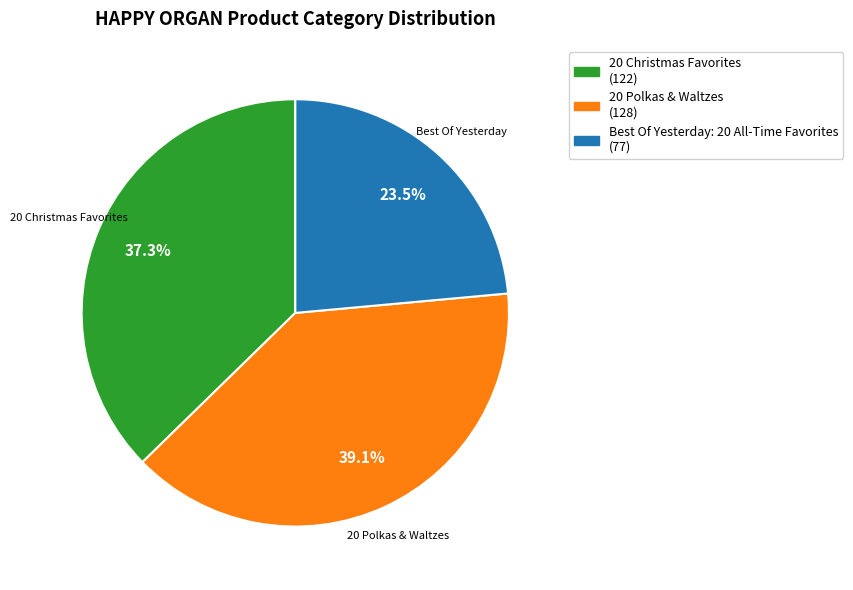

Is there a majority slice in this chart?

No